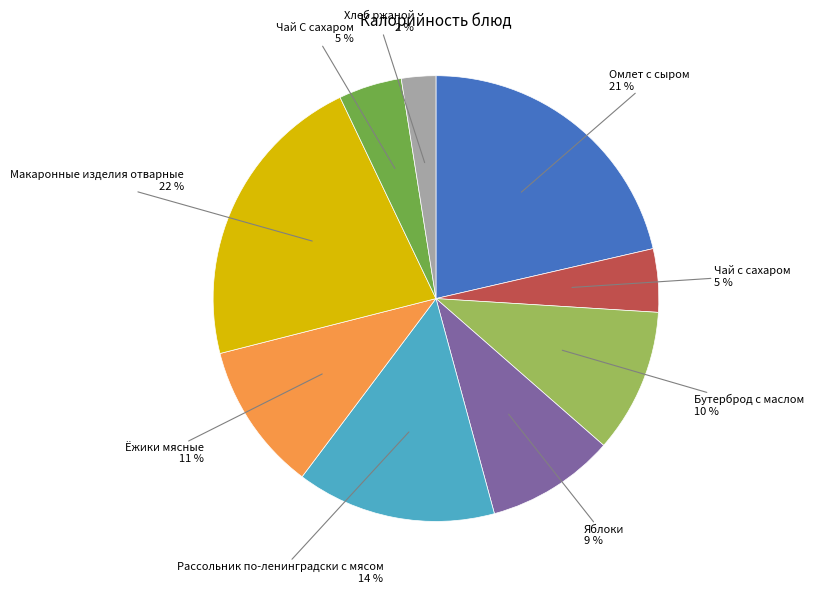

Approximately how many times larger is the value at Хлеб ржаной compared to Бутерброд с маслом?

0.2